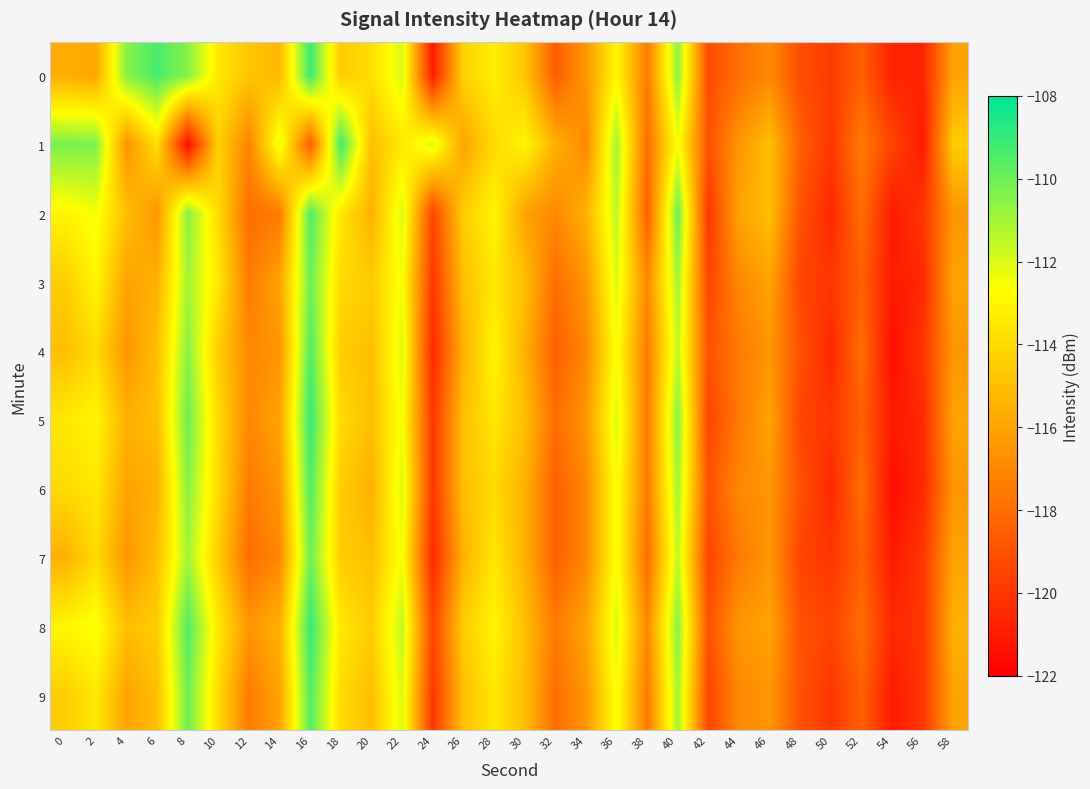

Count the number of categories in the chart.

30